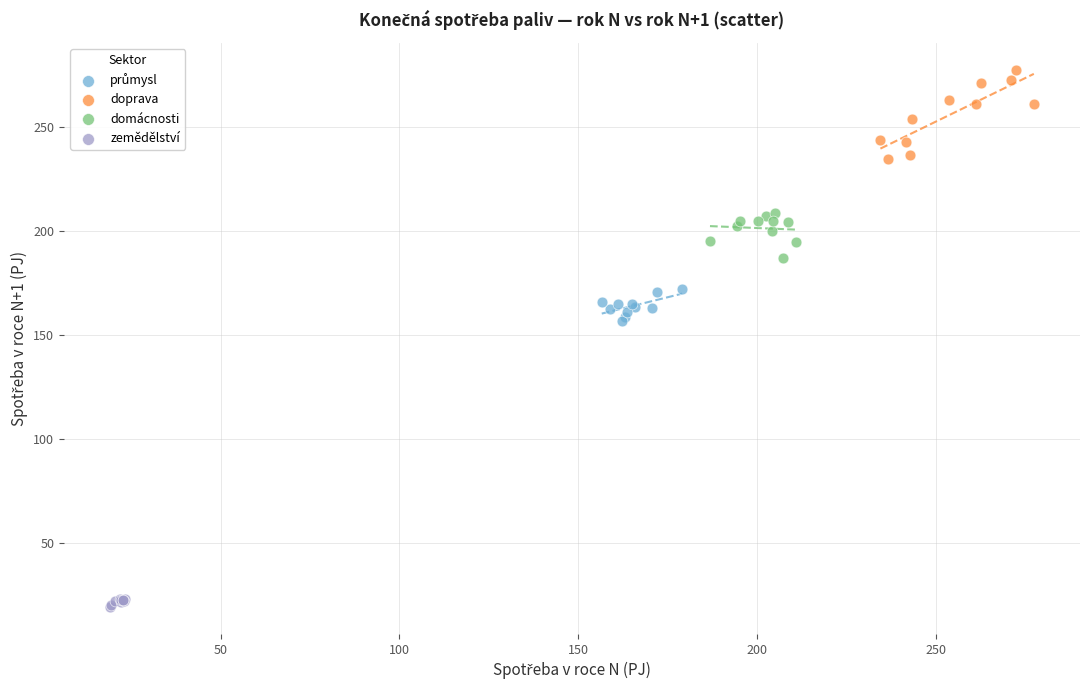

Which series reaches the minimum Y coordinate?

zemědělství